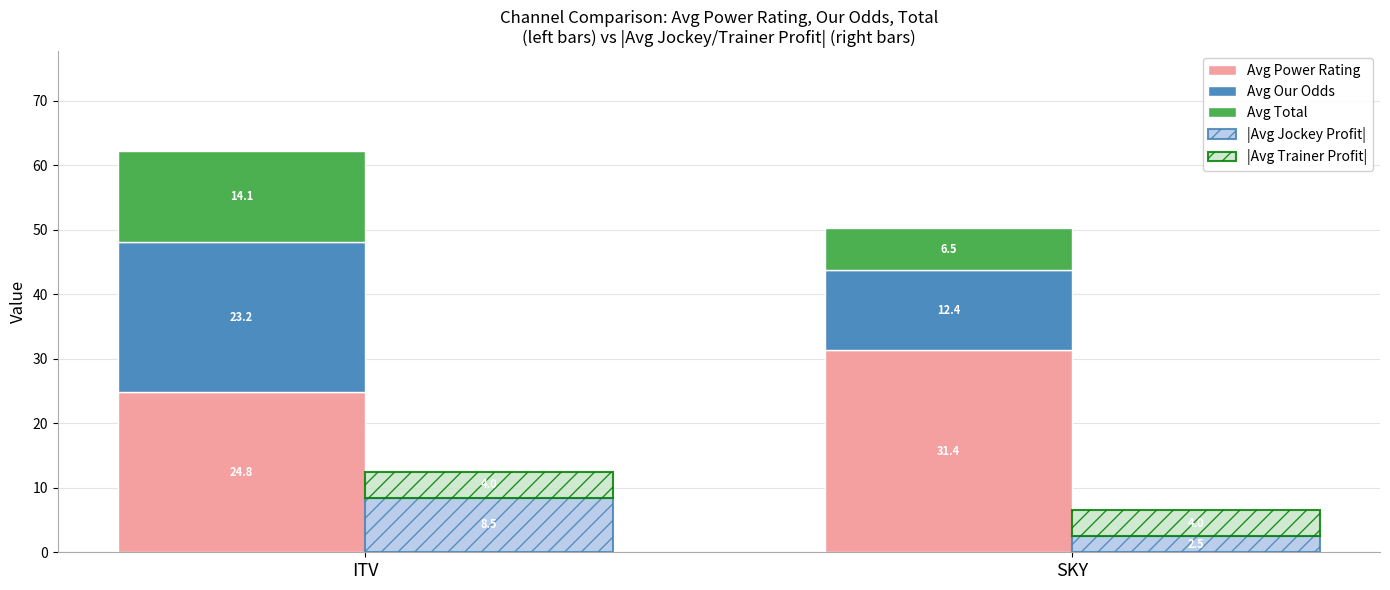

What is the total value across all series at SKY?

56.8